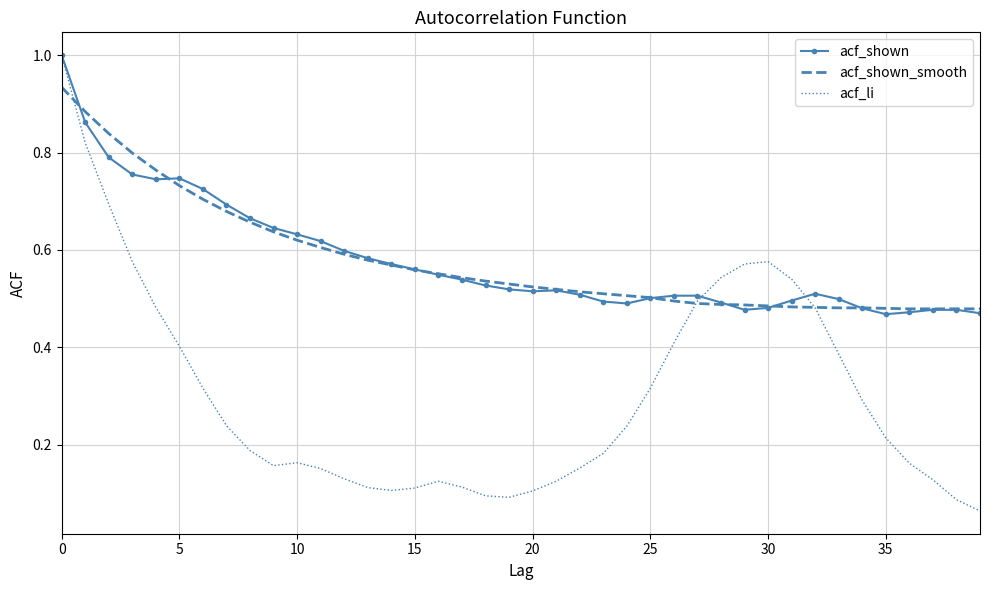

What is the greatest value displayed?

1.0